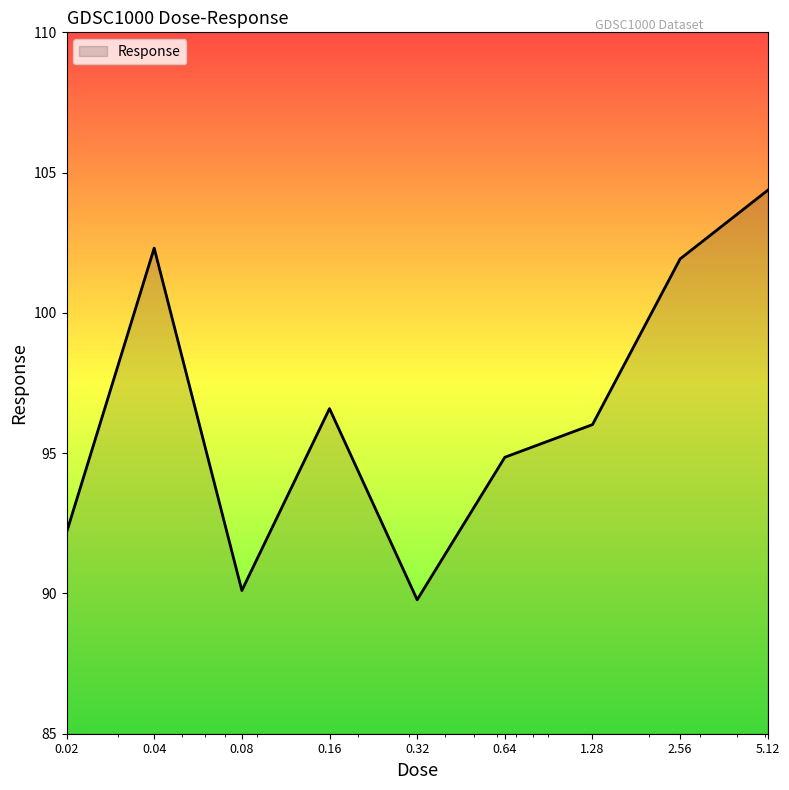

What is the difference between the maximum and minimum values?

14.6